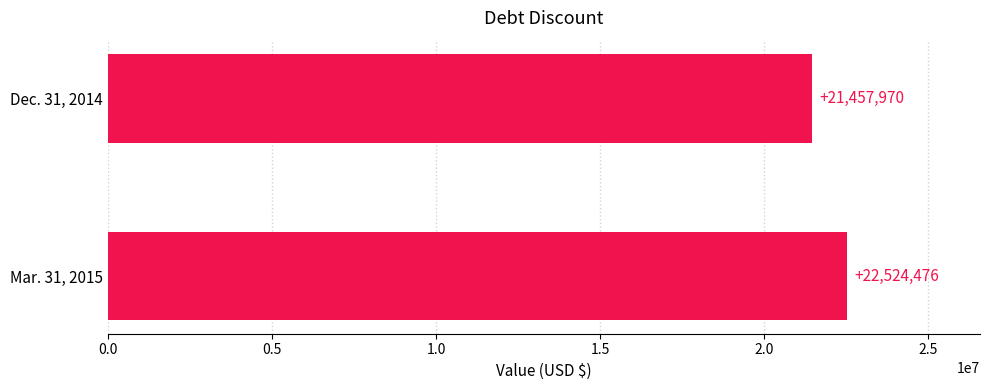

What is the ratio of the value at Mar. 31, 2015 to the value at Dec. 31, 2014?

1.0